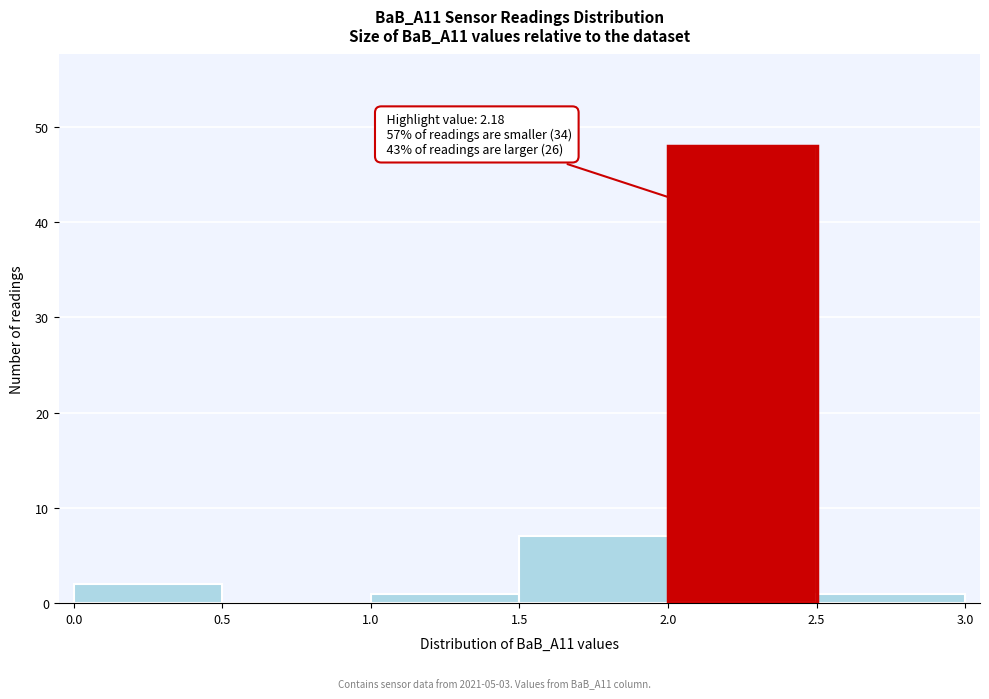

Over which range of the x-axis is the bar tallest?

2.0 to 2.5